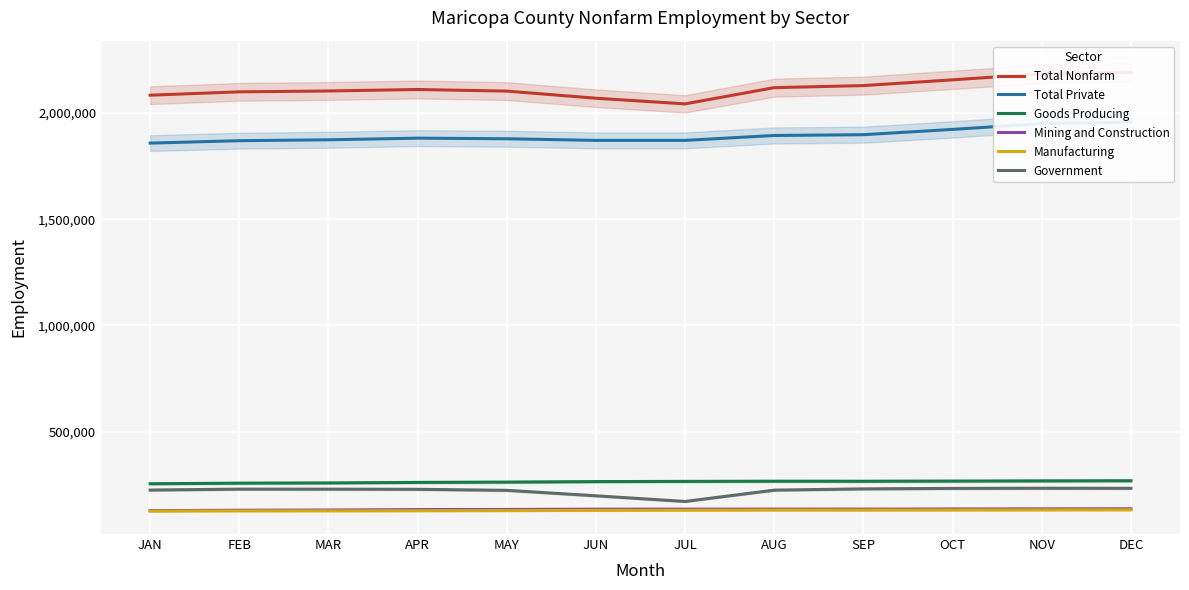

What is the sum of the Mining and Construction values at JUN and OCT?

271900